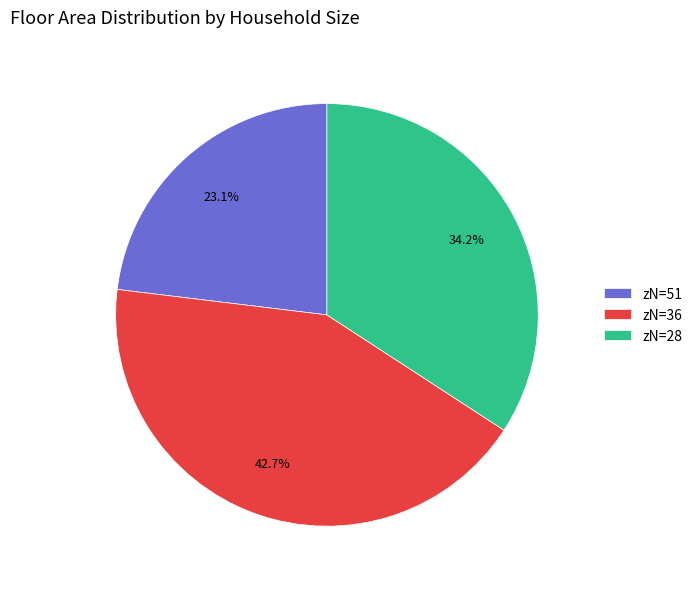

What is the largest slice in the pie chart?

zN=36